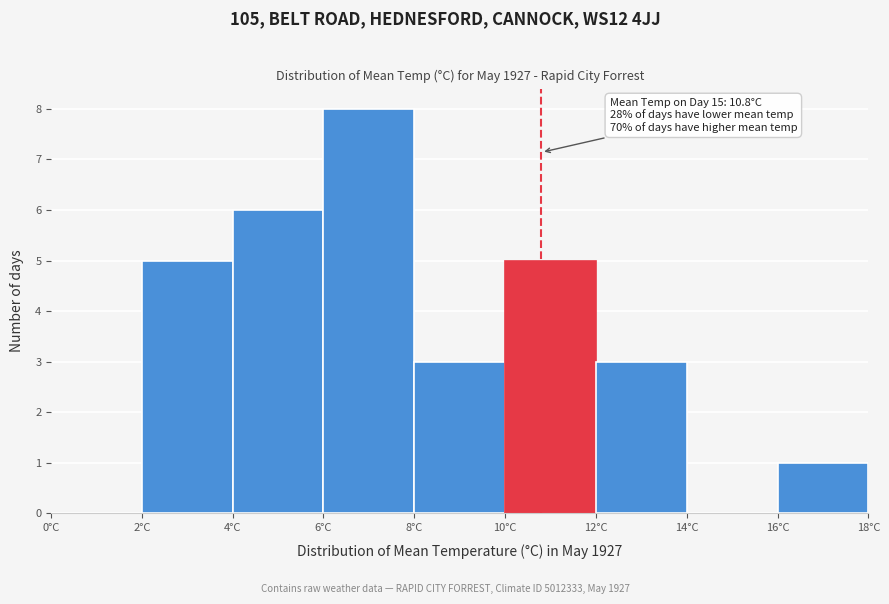

Over which range of the x-axis is the bar tallest?

6 to 8